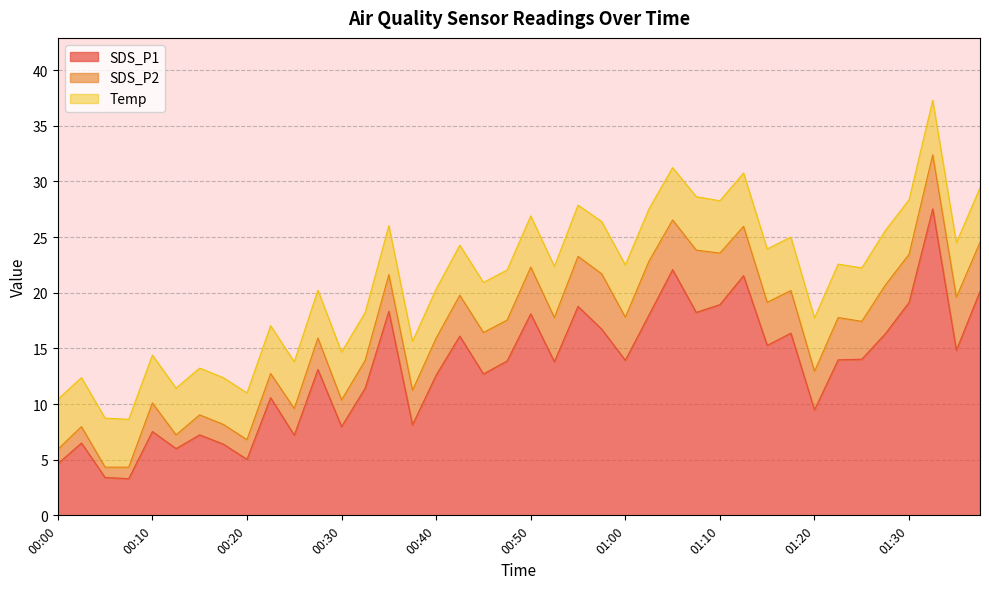

Reading left to right, what are all the values shown in this chart?

SDS_P1: 00:00=4.6	00:03=6.5	00:05=3.4	00:08=3.3	00:10=7.5	00:13=6.0	00:15=7.2	00:18=6.4	00:20=5.0	00:23=10.6	00:25=7.2	00:28=13.1	00:30=8.0	00:33=11.4	00:35=18.3	00:37=8.1	00:40=12.6	00:42=16.1	00:45=12.7	00:48=13.9	00:50=18.1	00:52=13.8	00:55=18.8	00:57=16.7	01:00=13.9	01:02=18.0	01:05=22.1	01:07=18.2	01:10=18.9	01:12=21.5	01:15=15.3	01:17=16.4	01:20=9.5	01:22=14.0	01:25=14.0	01:27=16.3	01:30=19.1	01:32=27.5	01:35=14.8	01:37=20.1
SDS_P2: 00:00=1.3	00:03=1.5	00:05=0.9	00:08=1.0	00:10=2.6	00:13=1.2	00:15=1.8	00:18=1.8	00:20=1.8	00:23=2.2	00:25=2.4	00:28=2.8	00:30=2.4	00:33=2.5	00:35=3.3	00:37=3.1	00:40=3.3	00:42=3.7	00:45=3.7	00:48=3.7	00:50=4.2	00:52=4.0	00:55=4.5	00:57=5.0	01:00=3.9	01:02=4.8	01:05=4.5	01:07=5.6	01:10=4.6	01:12=4.4	01:15=3.9	01:17=3.8	01:20=3.5	01:22=3.8	01:25=3.4	01:27=4.4	01:30=4.3	01:32=4.9	01:35=4.8	01:37=4.4
Temp: 00:00=4.5	00:03=4.4	00:05=4.4	00:08=4.3	00:10=4.3	00:13=4.2	00:15=4.2	00:18=4.2	00:20=4.2	00:23=4.3	00:25=4.2	00:28=4.3	00:30=4.3	00:33=4.3	00:35=4.4	00:37=4.4	00:40=4.4	00:42=4.5	00:45=4.5	00:48=4.5	00:50=4.6	00:52=4.6	00:55=4.6	00:57=4.7	01:00=4.7	01:02=4.7	01:05=4.7	01:07=4.8	01:10=4.7	01:12=4.8	01:15=4.8	01:17=4.8	01:20=4.8	01:22=4.8	01:25=4.8	01:27=4.9	01:30=4.9	01:32=4.9	01:35=4.9	01:37=4.9